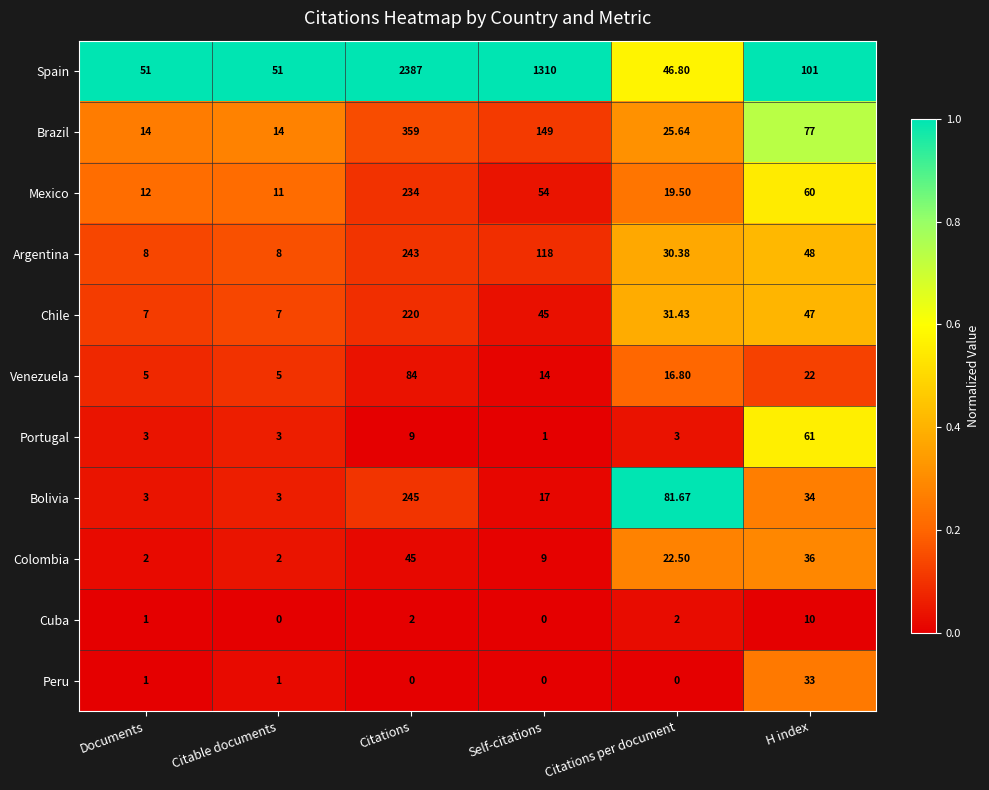

List the series in order of their peak value, highest first.

Spain, Brazil, Bolivia, Argentina, Mexico, Chile, Venezuela, Portugal, Colombia, Peru, Cuba